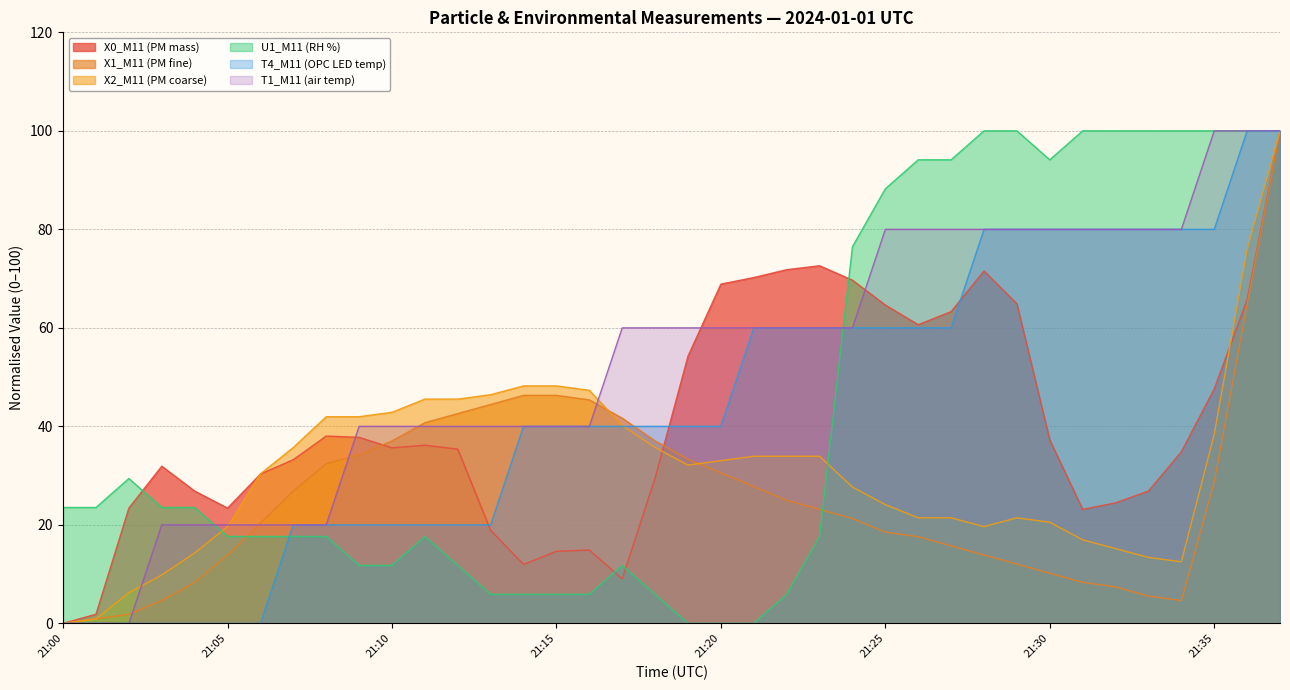

What is the value of the X0_M11 (PM mass) point at the 23rd from the left?

71.8